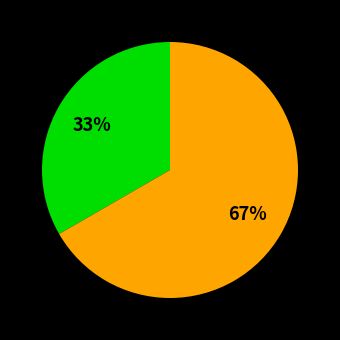

Is there any slice that represents more than half of the pie?

Yes